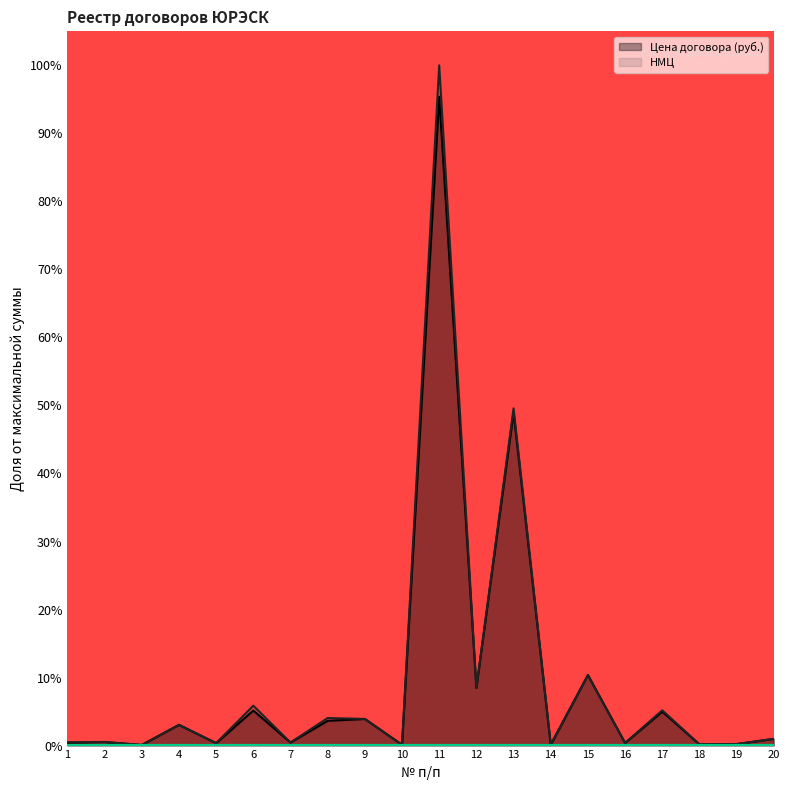

Between 16 and 2, which is larger?

2